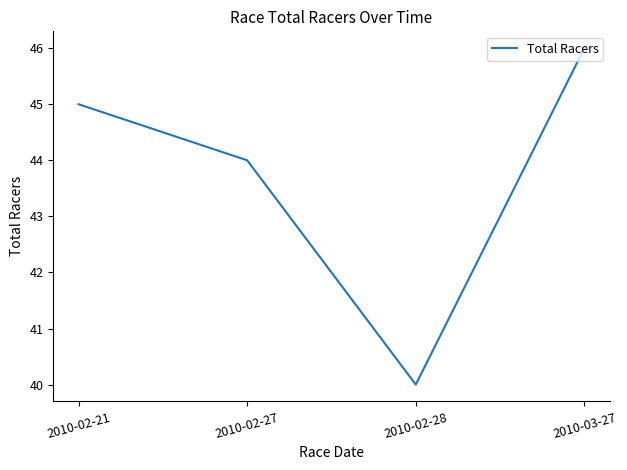

Reading left to right, transcribe all the data shown in this chart.

45	44	40	46